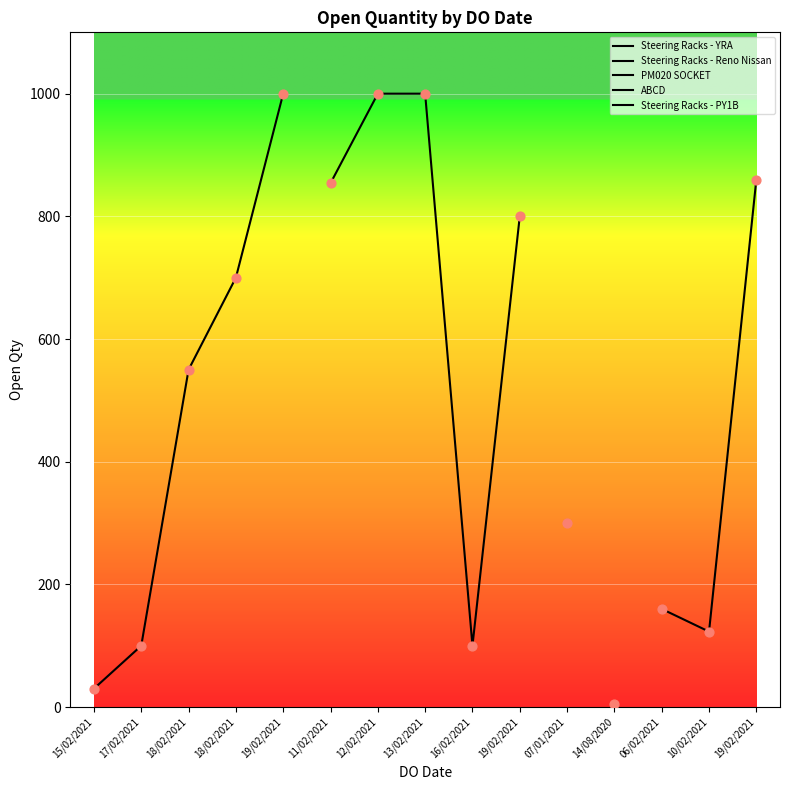

What is the ratio of the value at 11/02/2021 to the value at 19/02/2021?

0.9